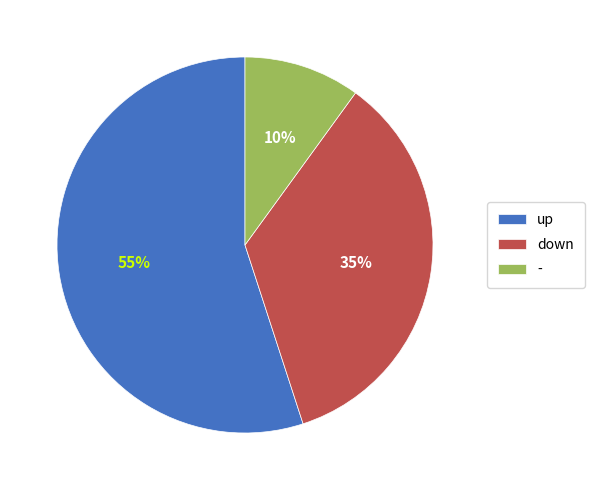

The - slice represents 16% of the pie. True or false?

False